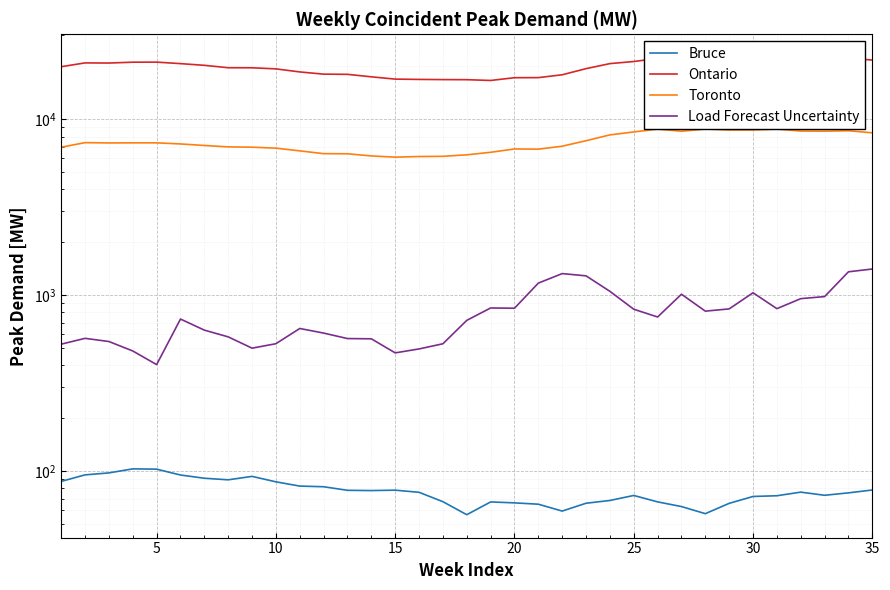

How many lines are shown in the chart?

4